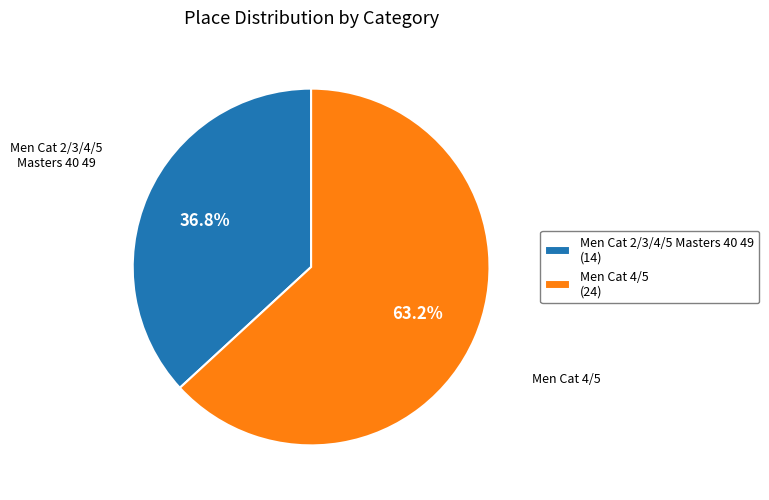

Is it true that Men Cat 4/5 is 73% of the pie?

False